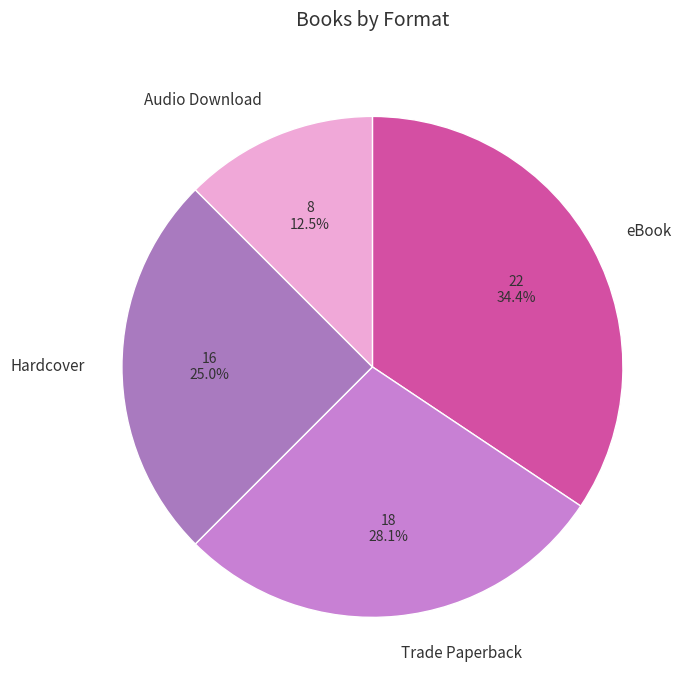

How many slices are in this pie chart?

4